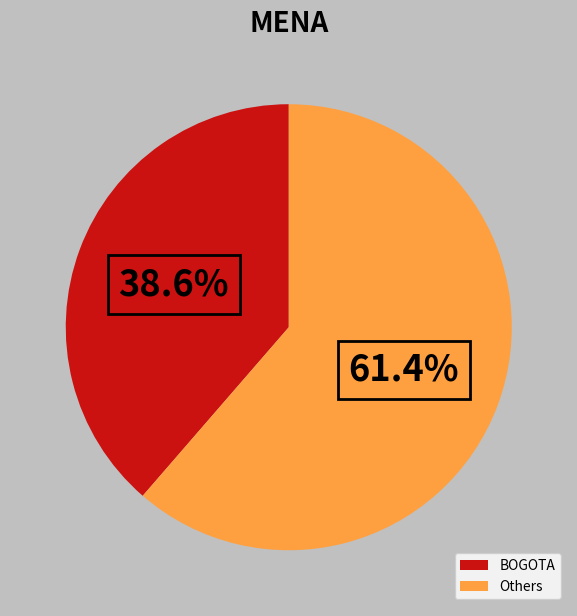

Which category accounts for the majority?

Others